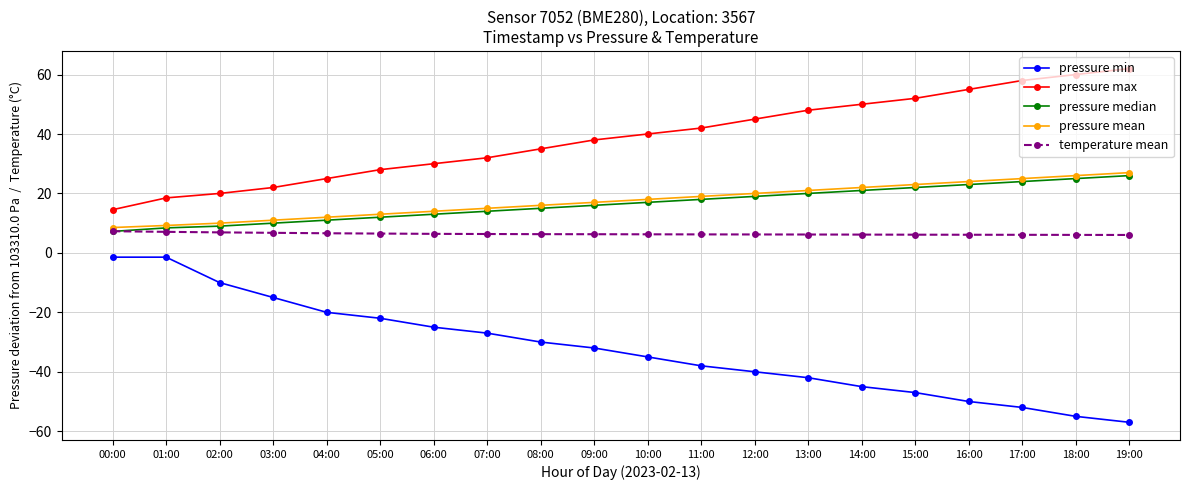

What is the value of the temperature mean point at the 13th from the left?

6.2